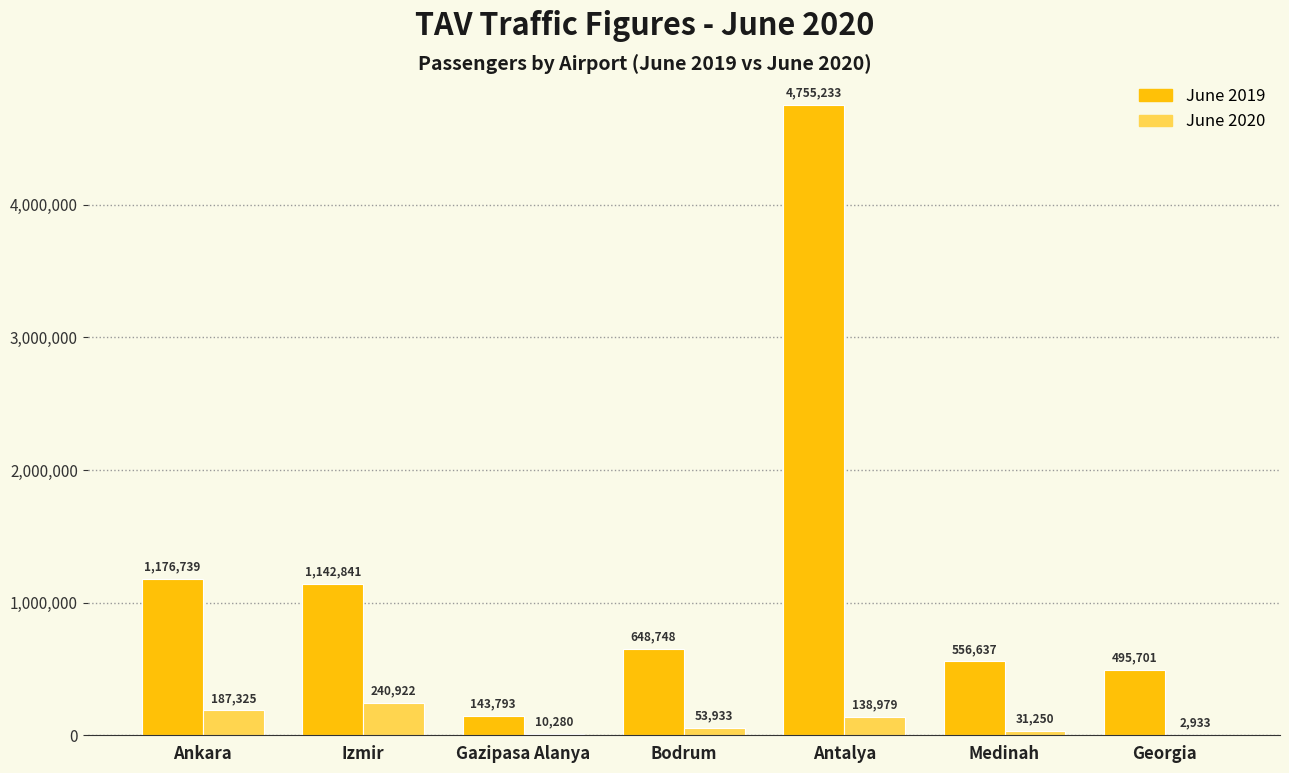

What is the highest value of the June 2020 series?

240922